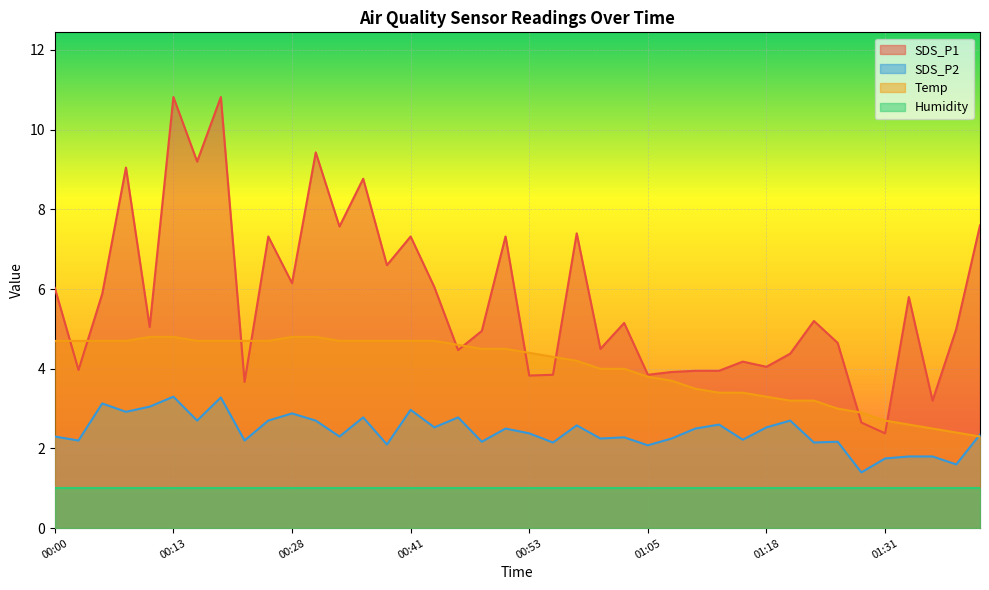

What are all the series names shown in the legend?

SDS_P1, SDS_P2, Temp, Humidity